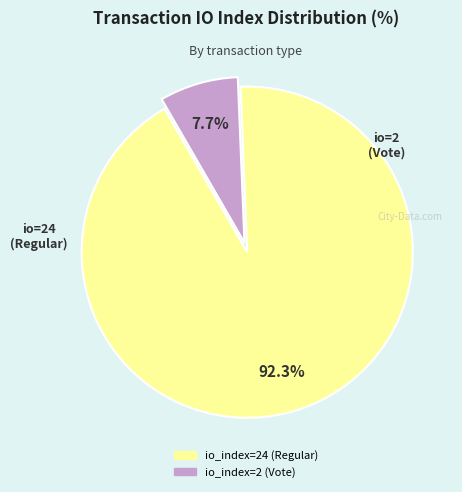

Between io_index=2 (Vote) and io_index=24 (Regular), which is larger?

io_index=24 (Regular)